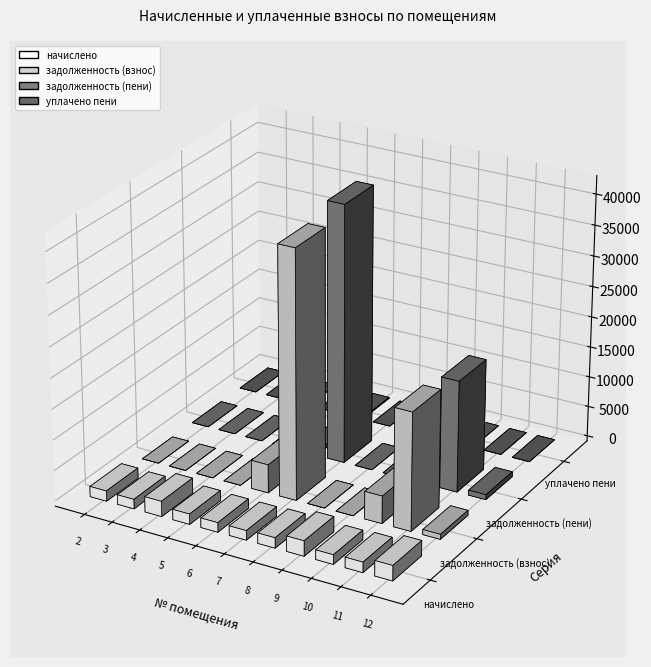

List the series in order of their peak value, highest first.

задолженность (пени), задолженность (взнос), начислено, уплачено пени